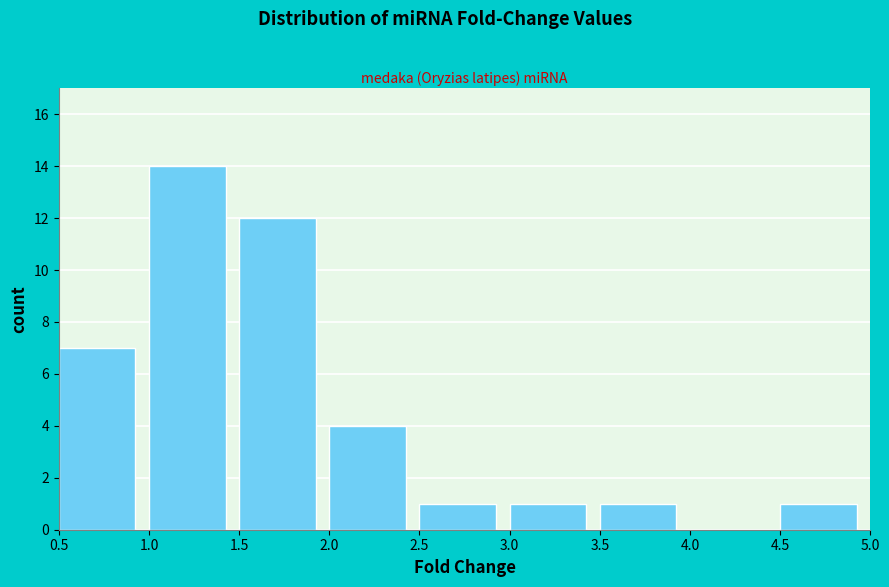

Reading left to right, transcribe this chart: for each bar, give the range it covers on the x-axis and its height. The values are not printed on the chart, so give them approximately, as read against the axis.

0.5 to 1.0: 7
1.0 to 1.5: 14
1.5 to 2.0: 12
2.0 to 2.5: 4
2.5 to 3.0: 1
3.0 to 3.5: 1
3.5 to 4.0: 1
4.0 to 4.5: 0
4.5 to 5.0: 1